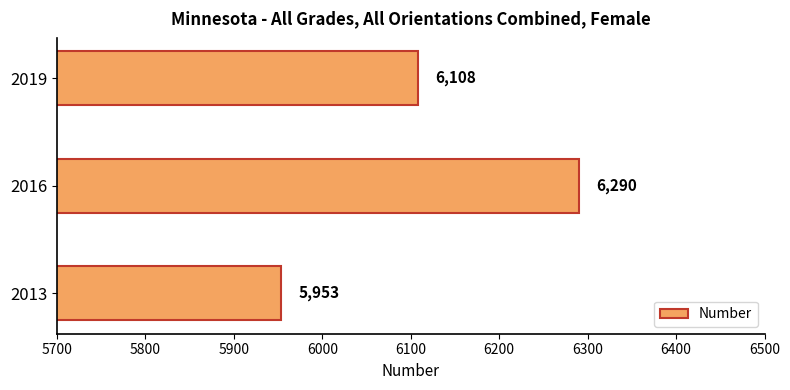

What is the maximum value shown in the chart?

6290